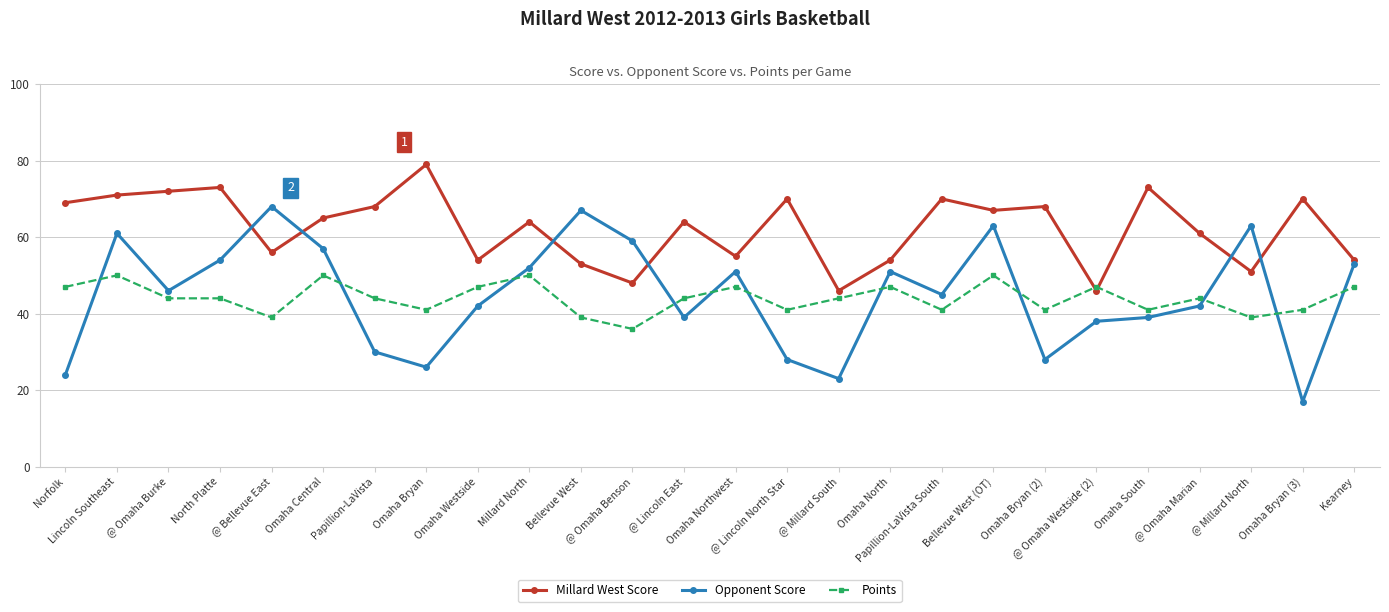

What is the label of the 3rd point from the left?

@ Omaha Burke